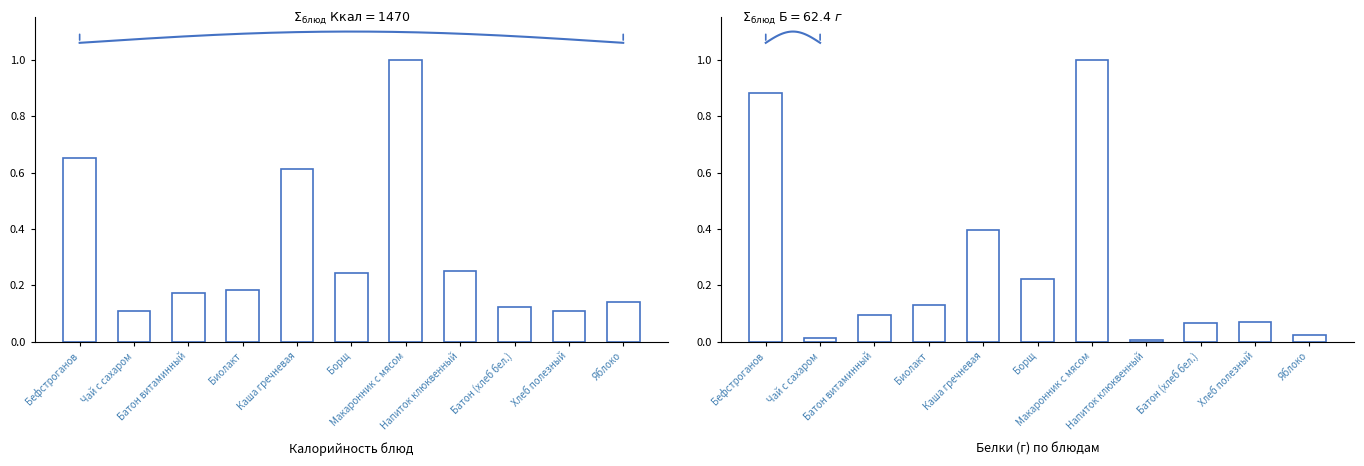

List the series in order of their peak value, highest first.

Калорийность, Белки